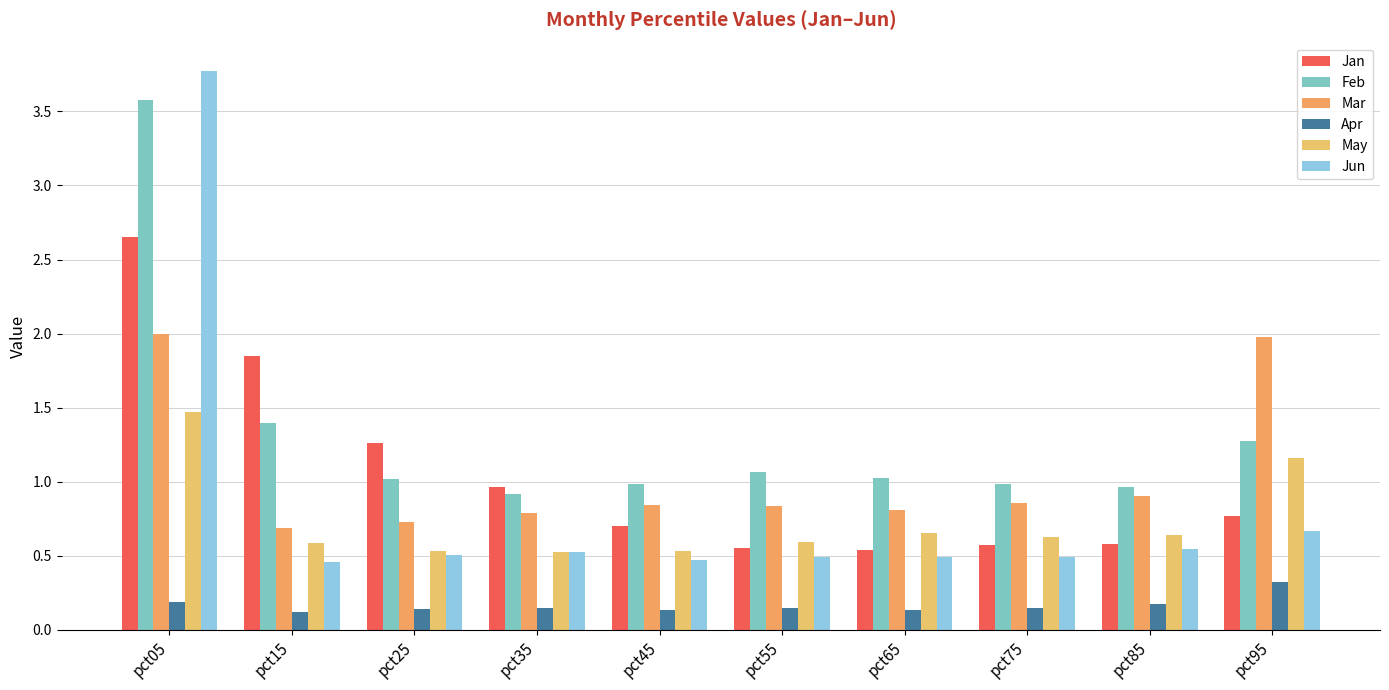

Reading left to right, what are all the values shown in this chart?

Jan: pct05=2.7	pct15=1.8	pct25=1.3	pct35=1.0	pct45=0.7	pct55=0.6	pct65=0.5	pct75=0.6	pct85=0.6	pct95=0.8
Feb: pct05=3.6	pct15=1.4	pct25=1.0	pct35=0.9	pct45=1.0	pct55=1.1	pct65=1.0	pct75=1.0	pct85=1.0	pct95=1.3
Mar: pct05=2.0	pct15=0.7	pct25=0.7	pct35=0.8	pct45=0.8	pct55=0.8	pct65=0.8	pct75=0.9	pct85=0.9	pct95=2.0
Apr: pct05=0.2	pct15=0.1	pct25=0.1	pct35=0.1	pct45=0.1	pct55=0.1	pct65=0.1	pct75=0.1	pct85=0.2	pct95=0.3
May: pct05=1.5	pct15=0.6	pct25=0.5	pct35=0.5	pct45=0.5	pct55=0.6	pct65=0.7	pct75=0.6	pct85=0.6	pct95=1.2
Jun: pct05=3.8	pct15=0.5	pct25=0.5	pct35=0.5	pct45=0.5	pct55=0.5	pct65=0.5	pct75=0.5	pct85=0.5	pct95=0.7